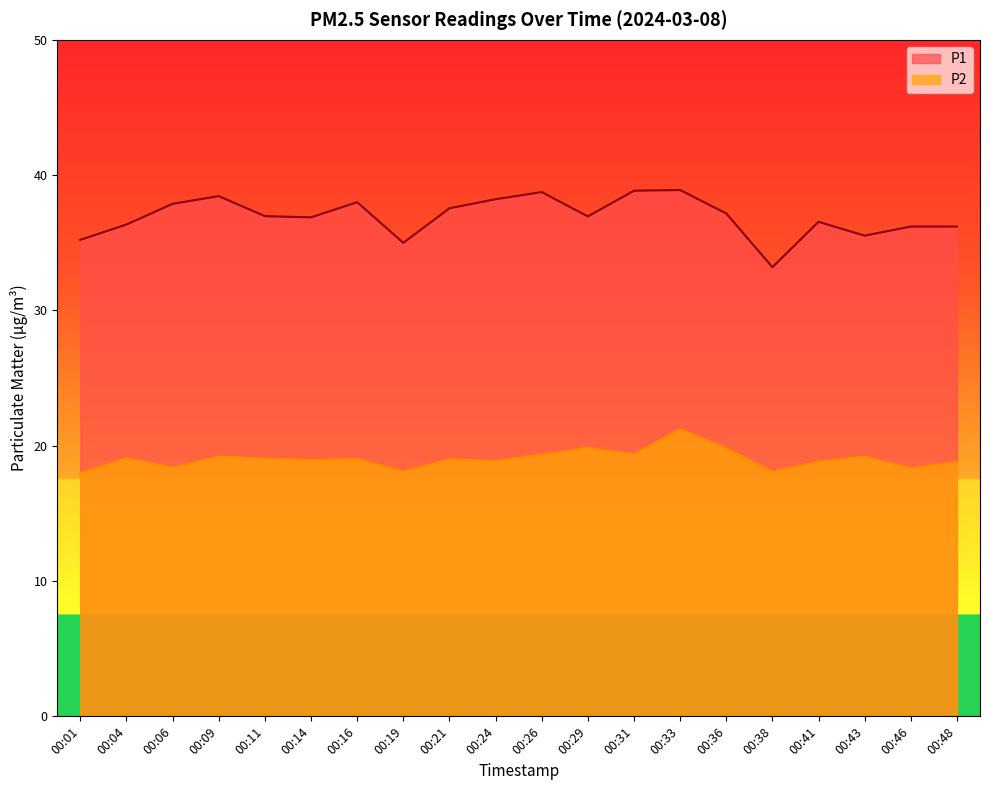

What is the difference between the maximum and minimum values in the P1 series?

5.7